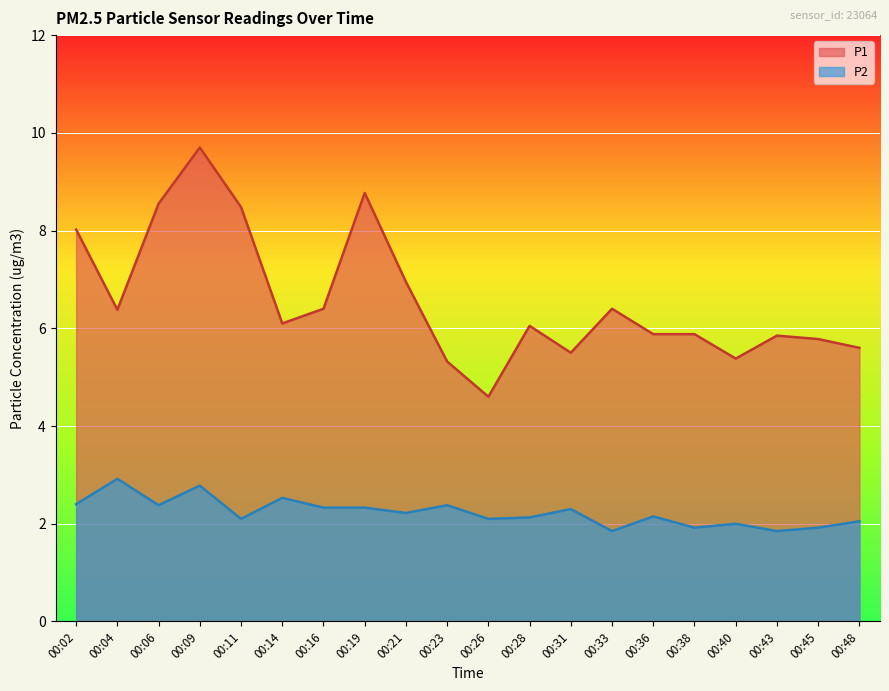

True or false: P2 has a value of 2.3 at 00:19.

True